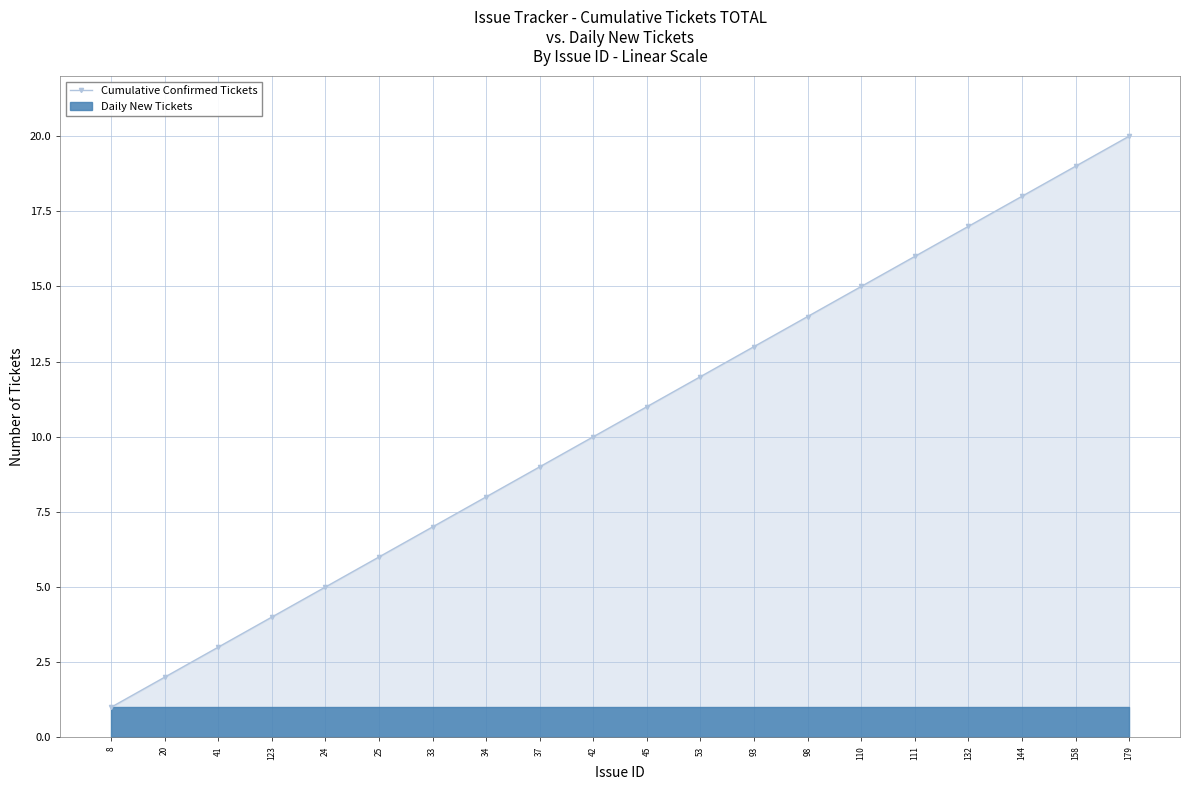

True or false: the data has more than 0 interior local peaks.

False